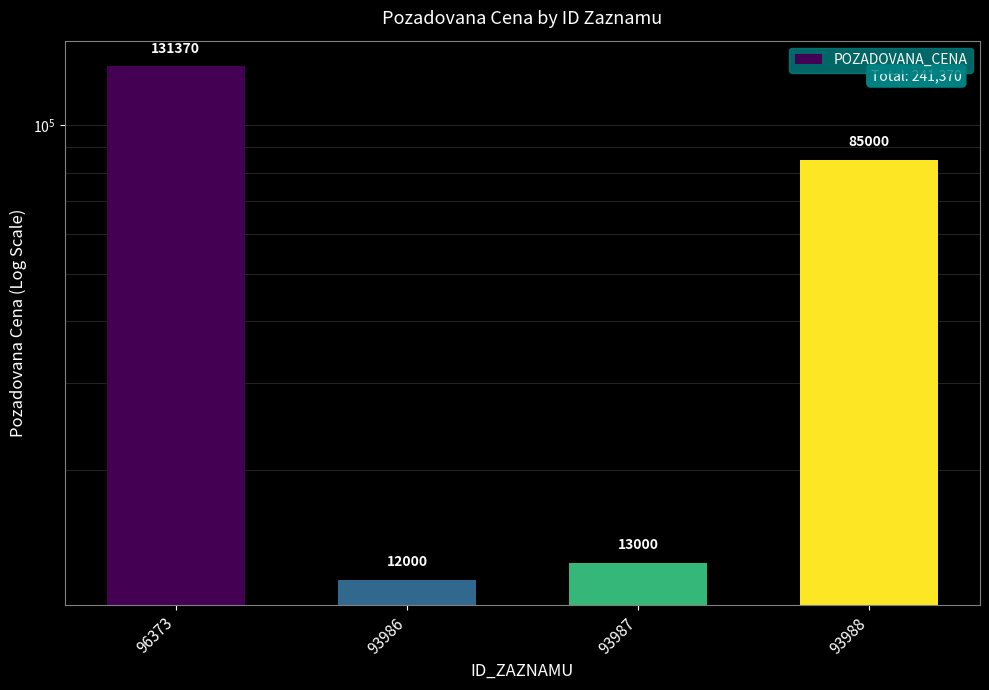

Does the chart contain stacked bars?

No